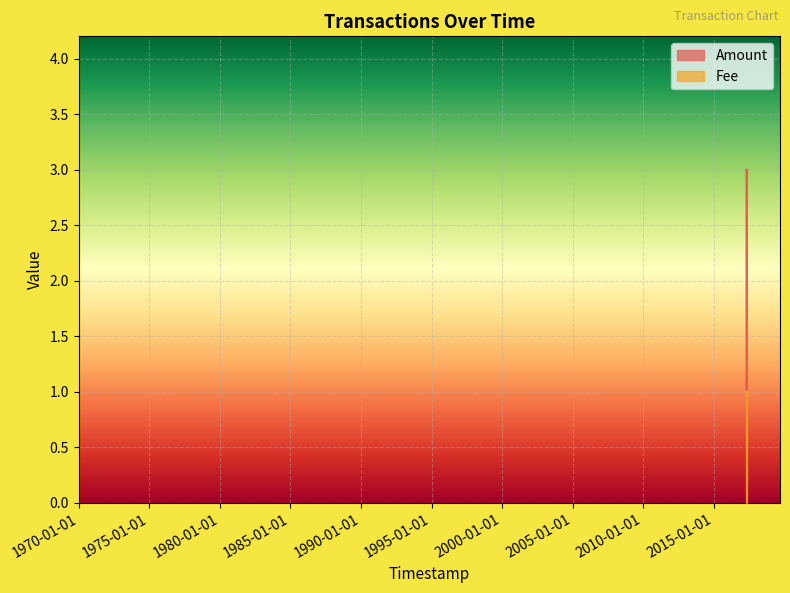

Rank the categories by value from lowest to highest.

2017-04-28 17:09:05, 2017-04-24 14:50:39, 2017-04-28 16:57:35